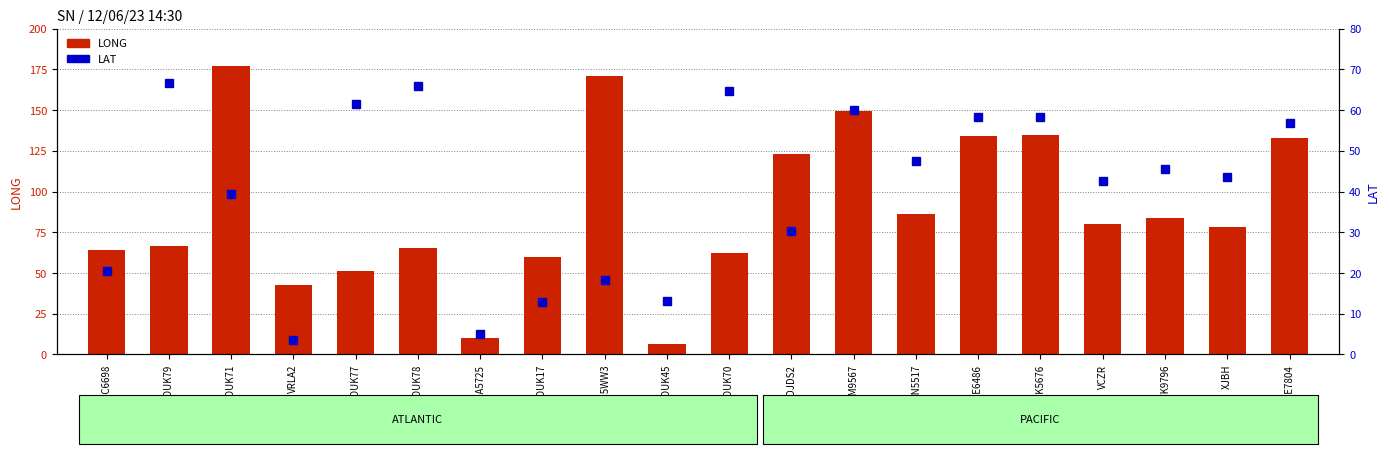

Which series has the widest spread of values?

LONG